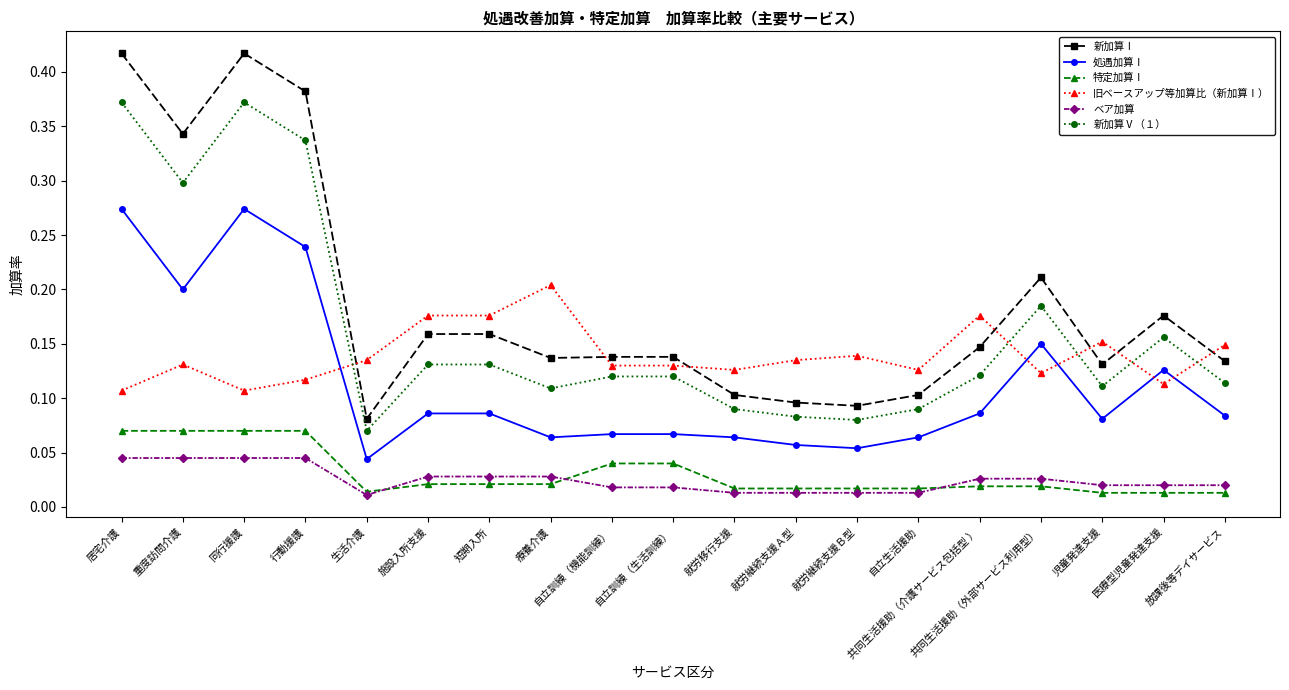

True or false: 新加算Ⅰ and ベア加算 cross at least once.

False